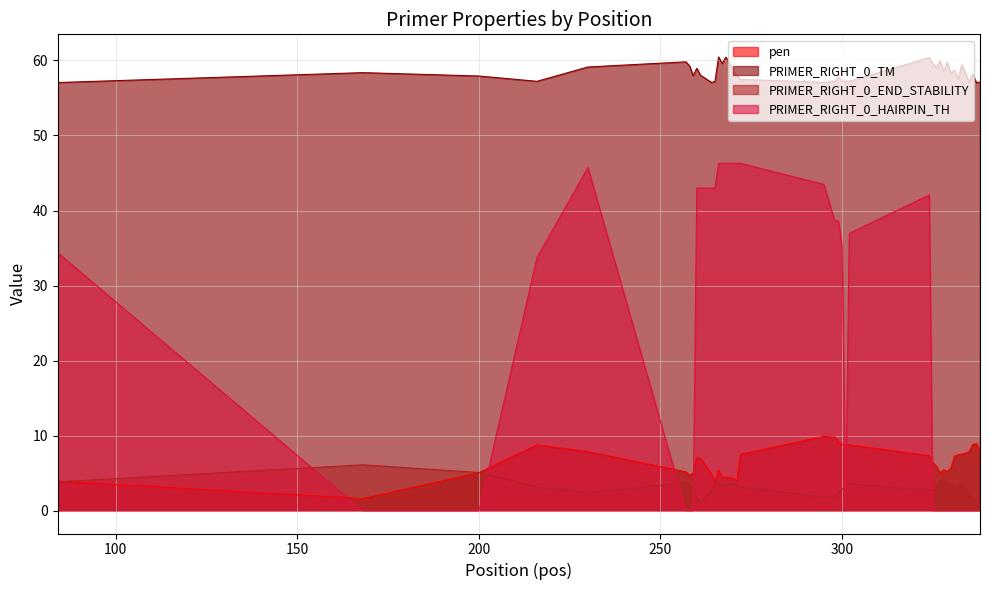

At how many categories does at least one series exceed 59?

13